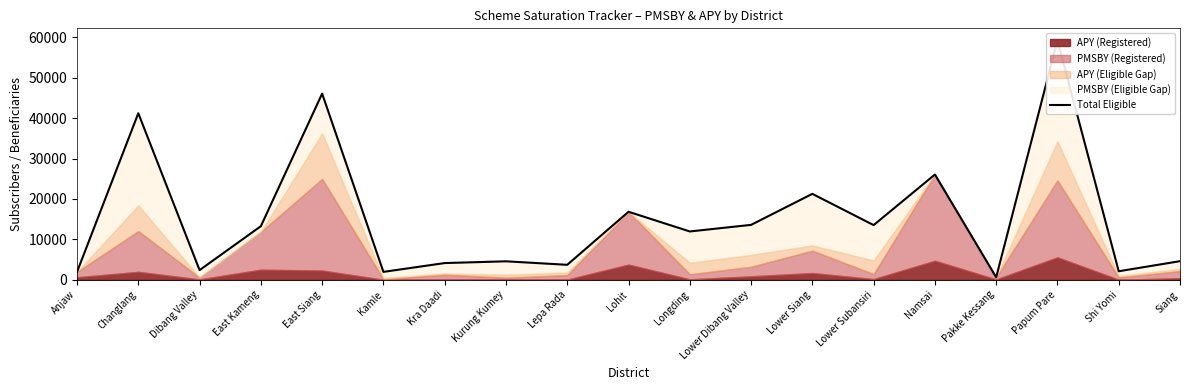

Reading left to right, list all the values displayed in this chart.

Anjaw=1948	Changlang=41221	Dibang Valley=2391	East Kameng=13263	East Siang=46079	Kamle=1955	Kra Daadi=4136	Kurung Kumey=4570	Lepa Rada=3705	Lohit=16832	Longding=11960	Lower Dibang Valley=13588	Lower Siang=21270	Lower Subansiri=13532	Namsai=26046	Pakke Kessang=607	Papum Pare=59272	Shi Yomi=2108	Siang=4605